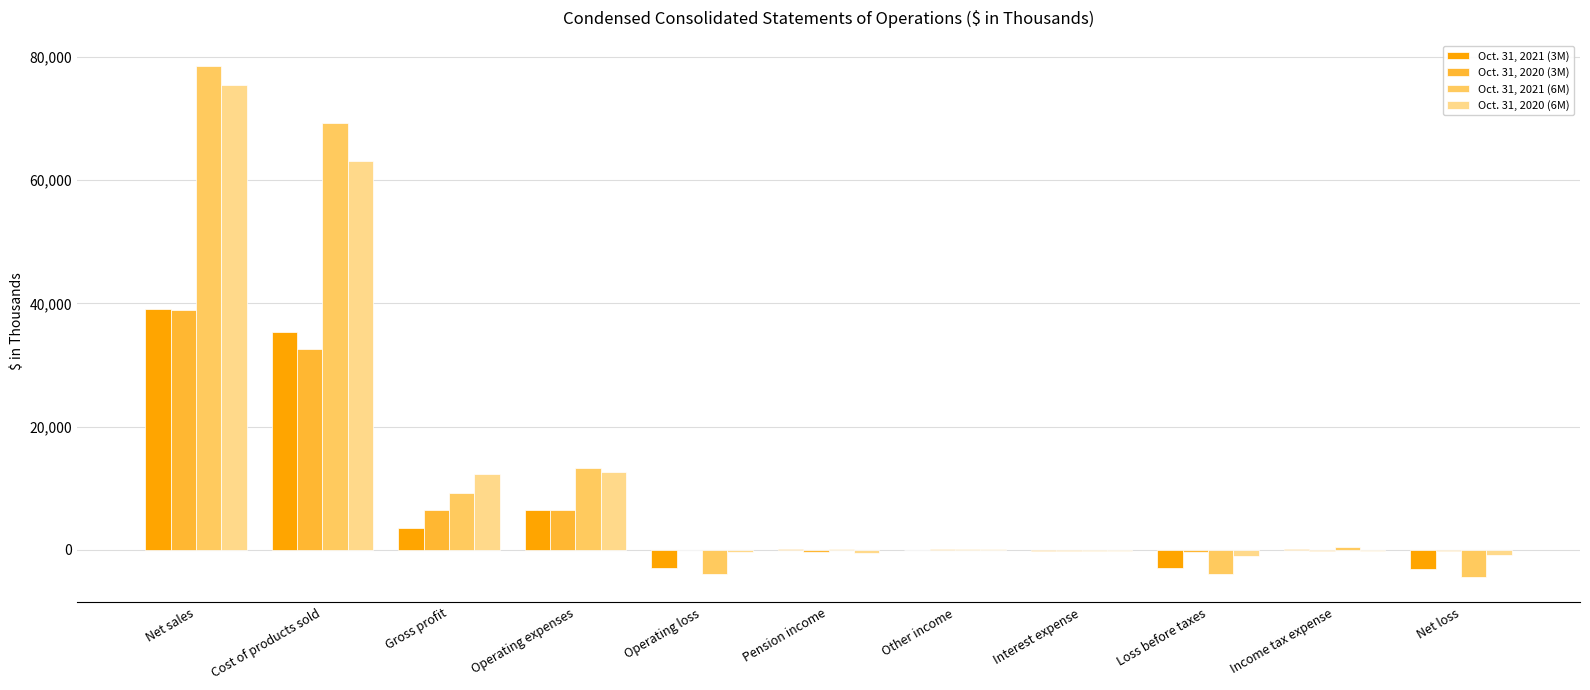

Which category has the highest value in the Oct. 31, 2021 (6M) series?

Net sales